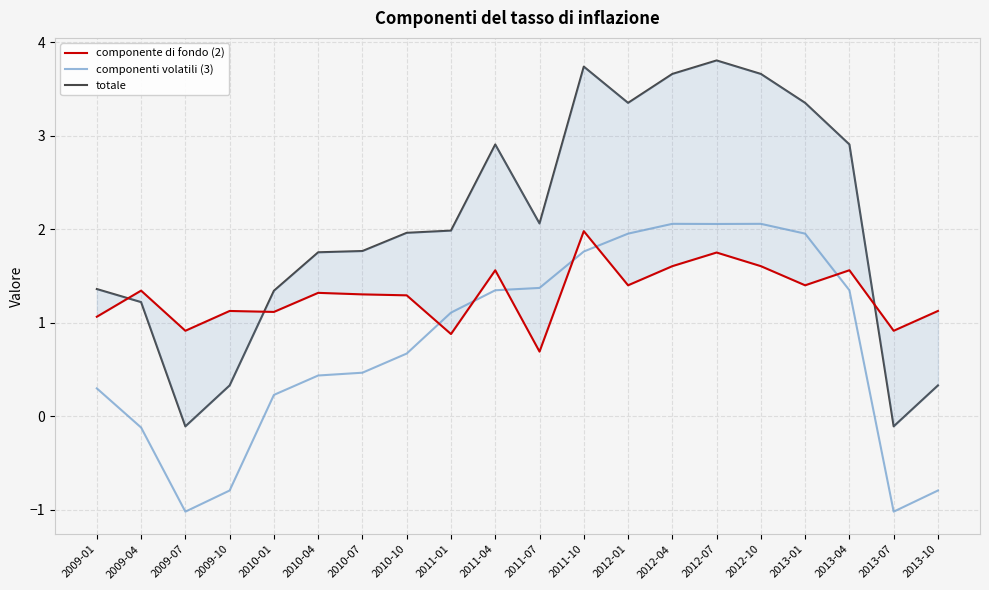

What is the difference between the maximum and minimum values in the totale series?

3.9